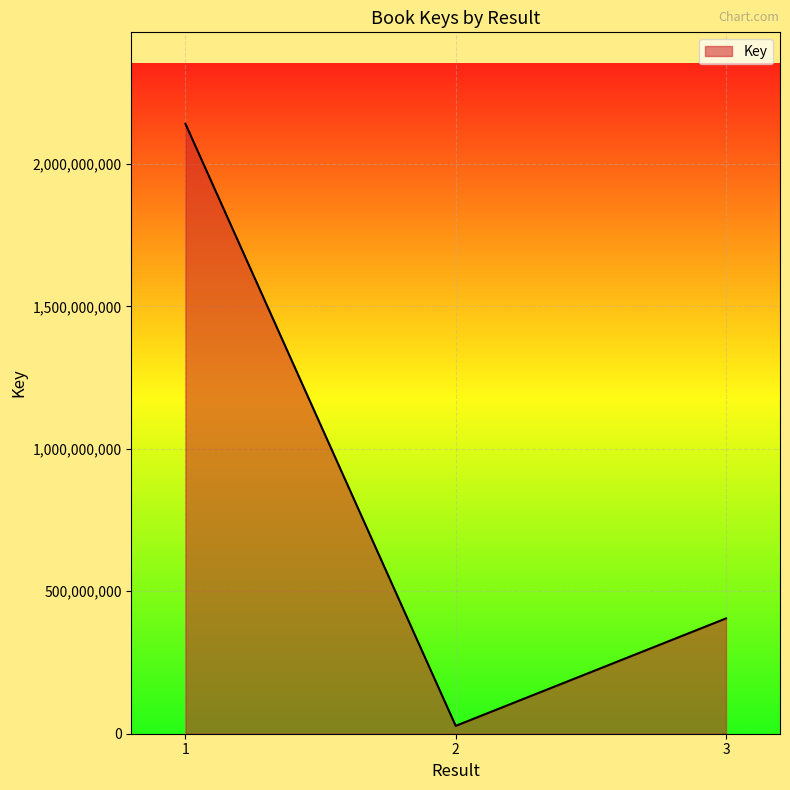

What is the approximate value at 2, to the nearest 50?

27600550